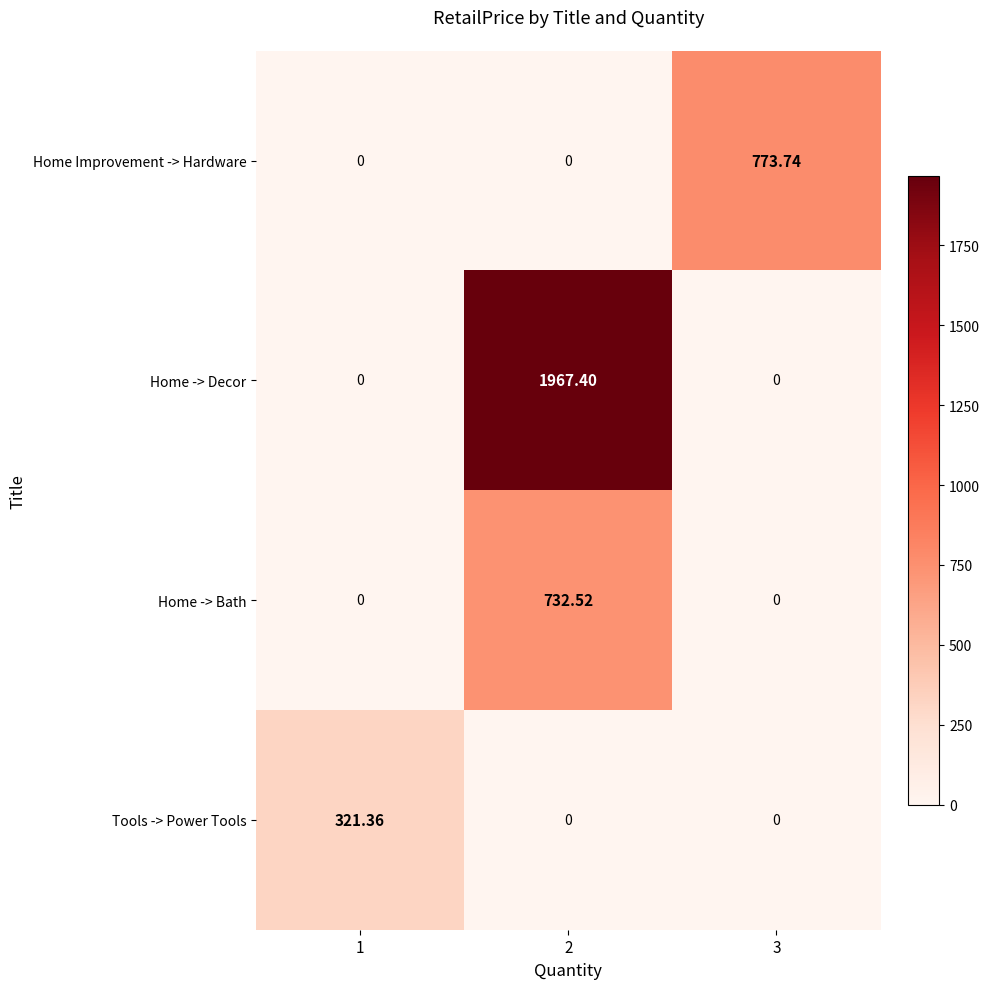

What is the spread (max minus min) of values at 1?

321.4